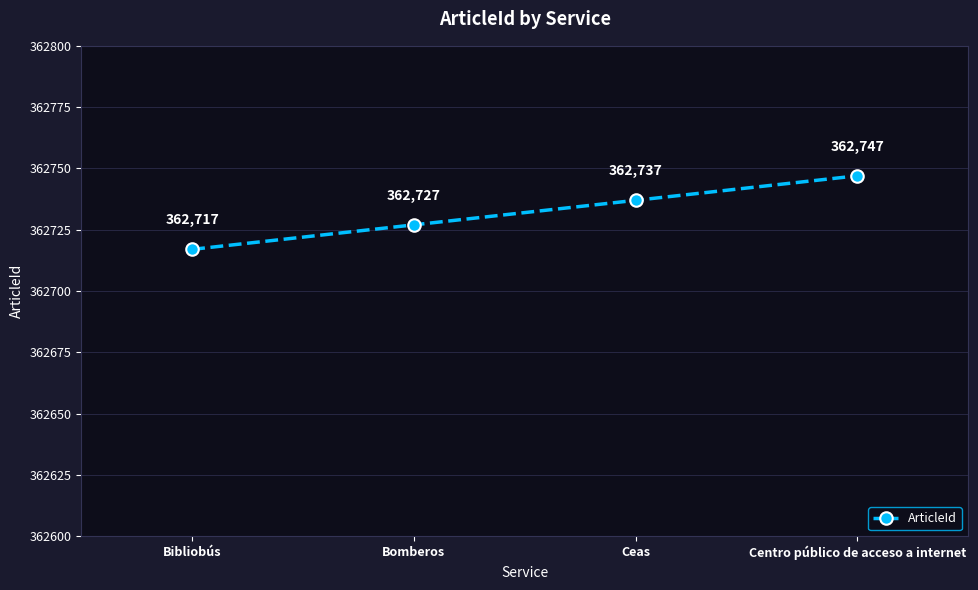

What value does the data have at Bomberos, to the nearest 5?

362725